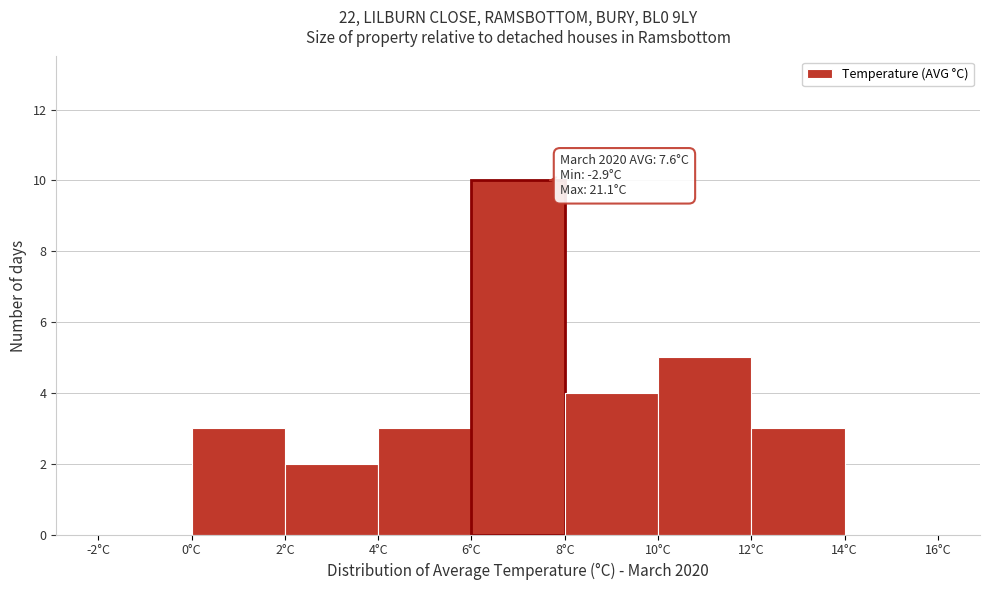

Which range on the x-axis has the tallest bar?

6 to 8